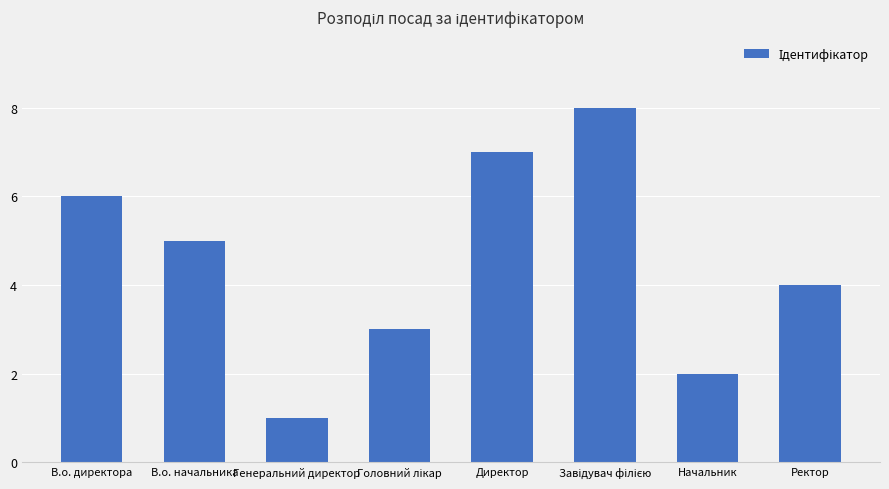

How many distinct data groups are displayed?

1